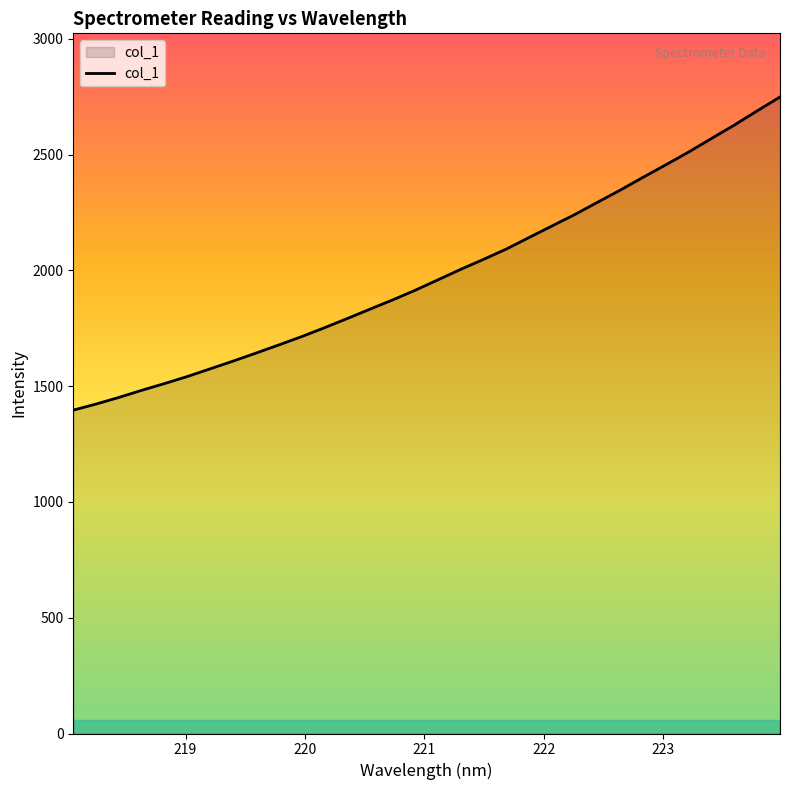

What is the greatest value displayed?

2748.5